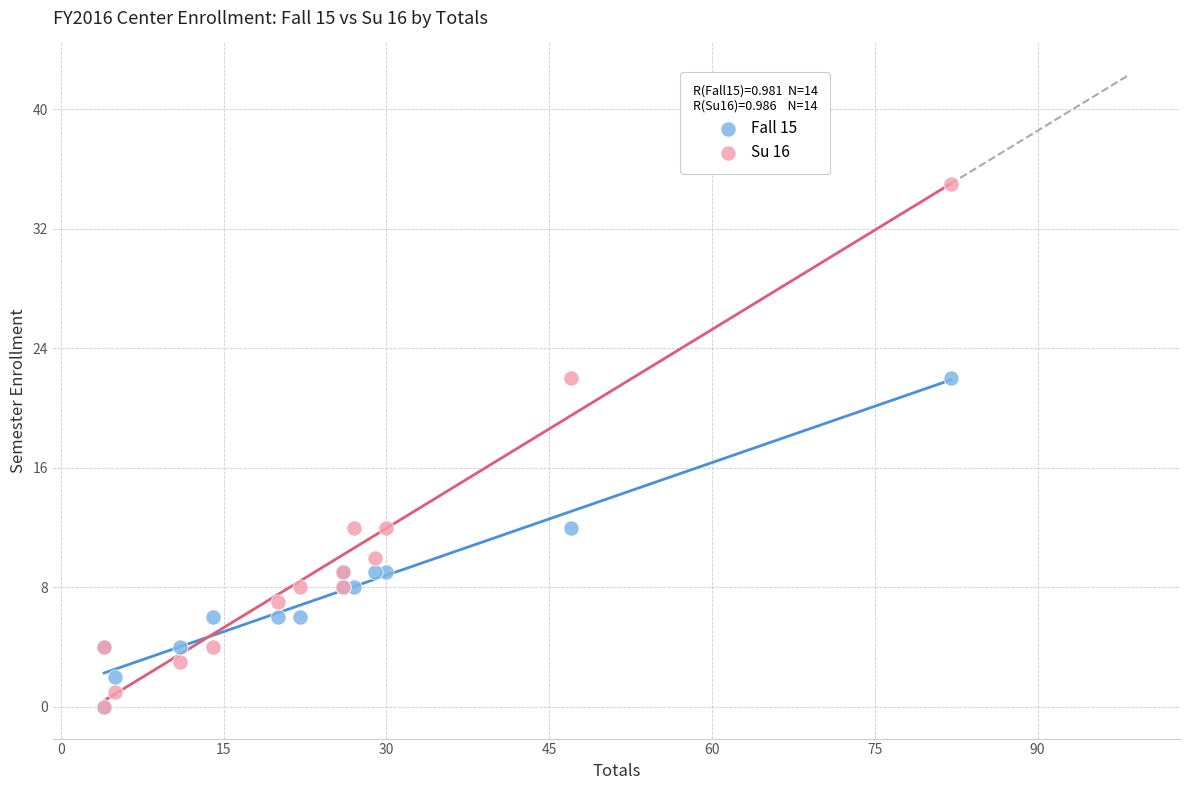

Which series has the largest Y range (max minus min)?

Su 16